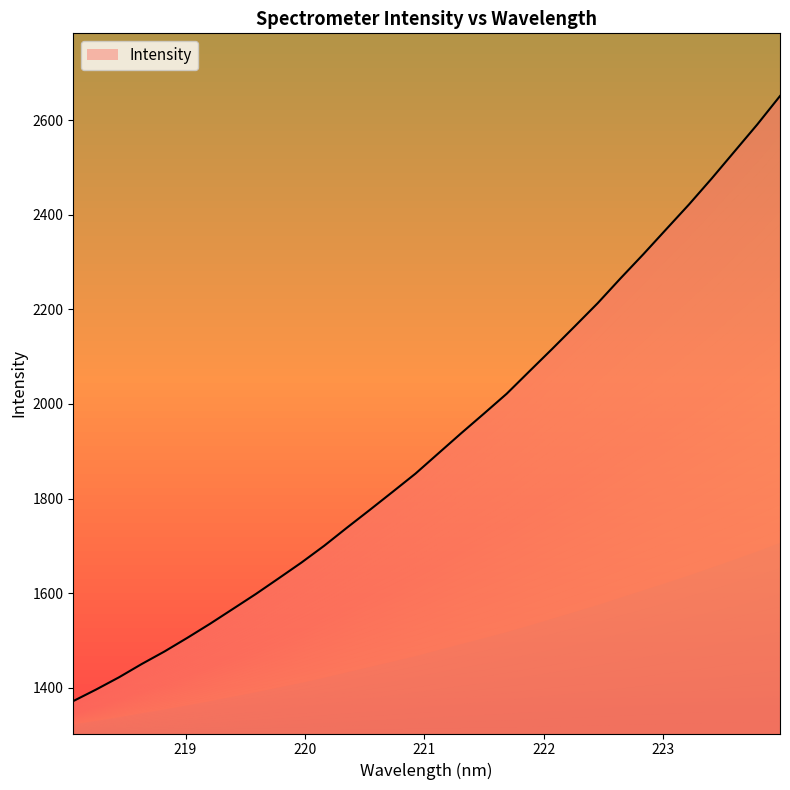

Reading right to left, what are all the values shown in this chart?

2651.4	2591.1	2534.0	2476.9	2421.8	2369.4	2316.8	2265.8	2213.4	2164.8	2116.6	2069.2	2021.6	1979.4	1937.9	1895.3	1852.7	1814.2	1776.1	1738.5	1700.2	1664.6	1631.1	1598.1	1566.6	1535.3	1505.4	1476.6	1450.0	1421.8	1396.0	1371.6